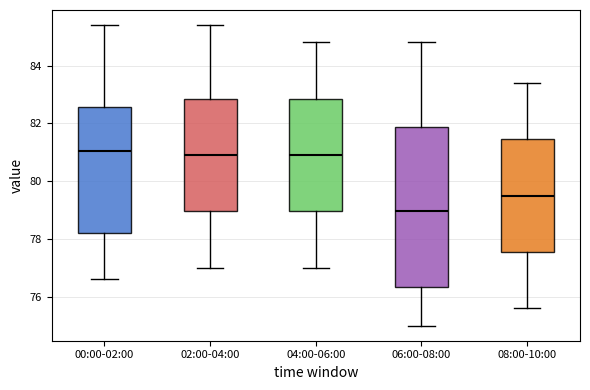

Where does the median line of the box for 04:00-06:00 sit on the y-axis? The values are not printed on the chart, so give them approximately, as read against the axis.

81.0